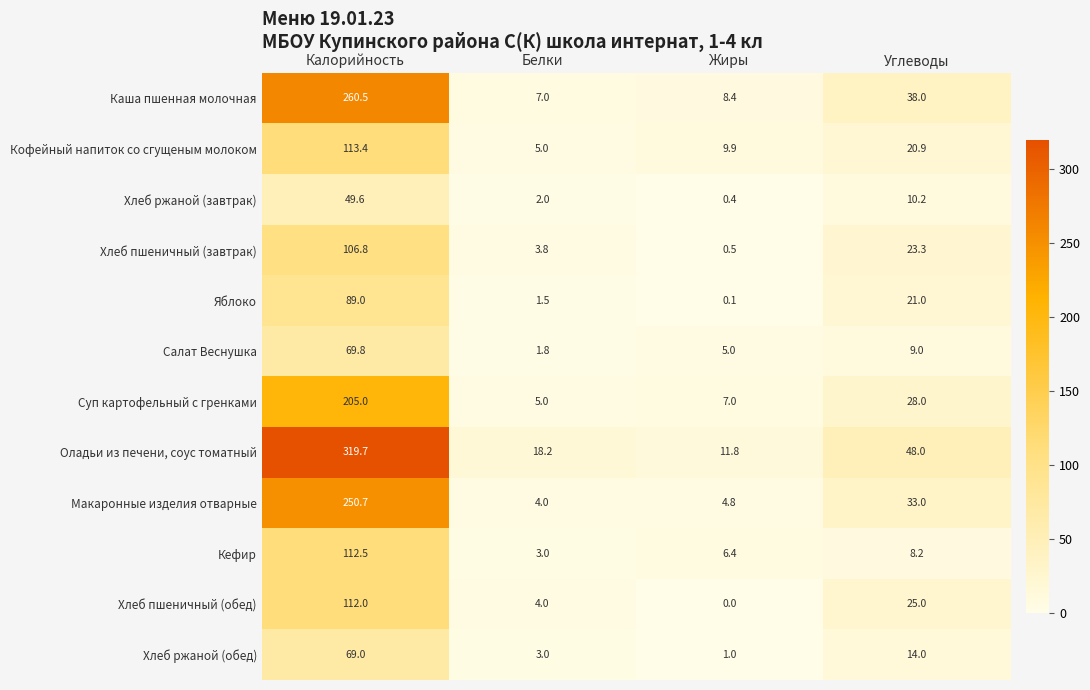

True or false: Суп картофельный с гренками has a value of 5.0 at Белки.

True